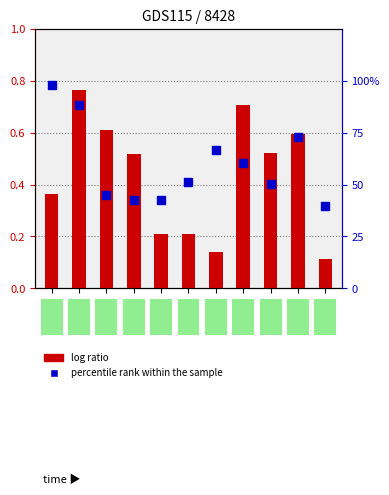

Is the value of percentile rank within the sample at DKK greater than the value of log ratio at CZK?

No